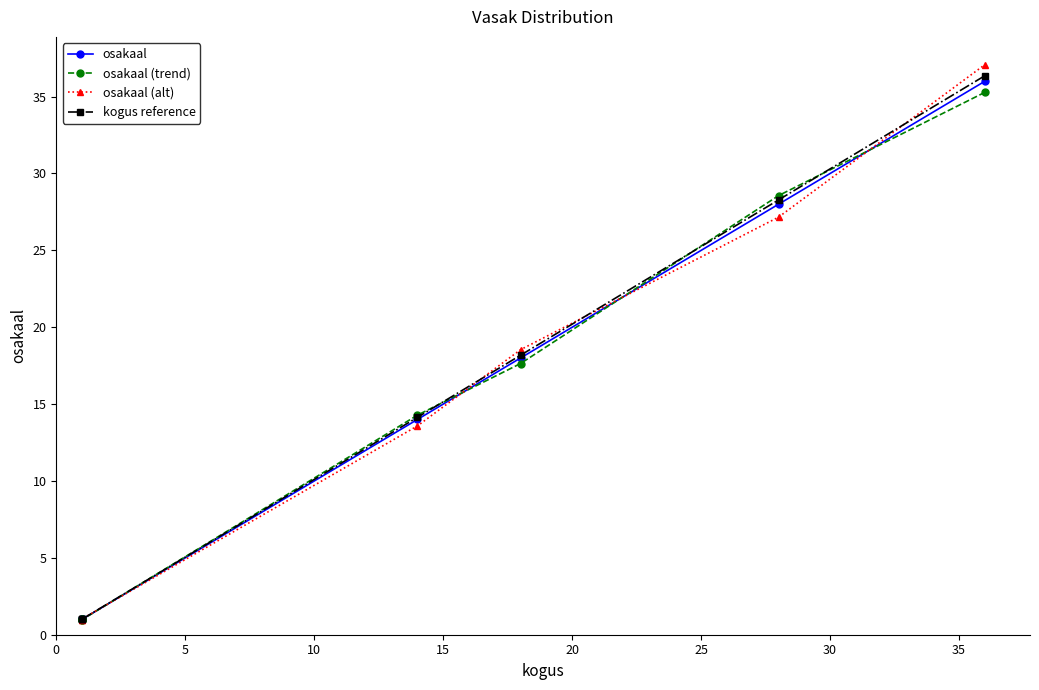

List the series in order of their peak value, lowest first.

osakaal (trend), osakaal, kogus reference, osakaal (alt)